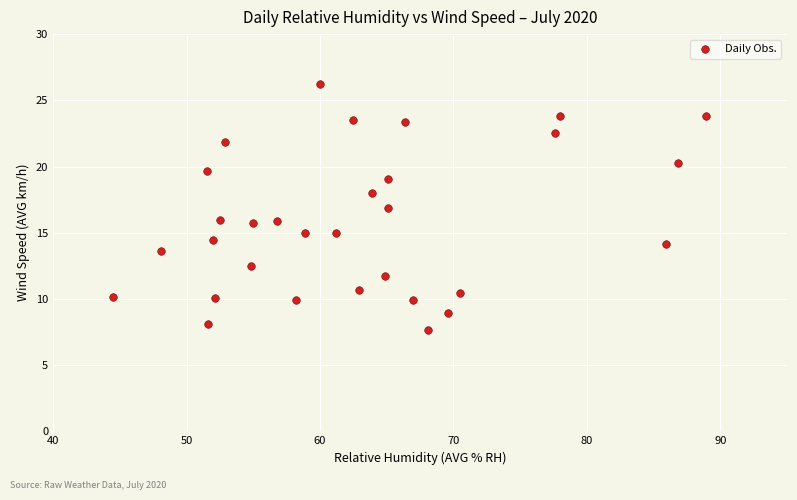

What is the range of Y values (max minus min)?

18.6